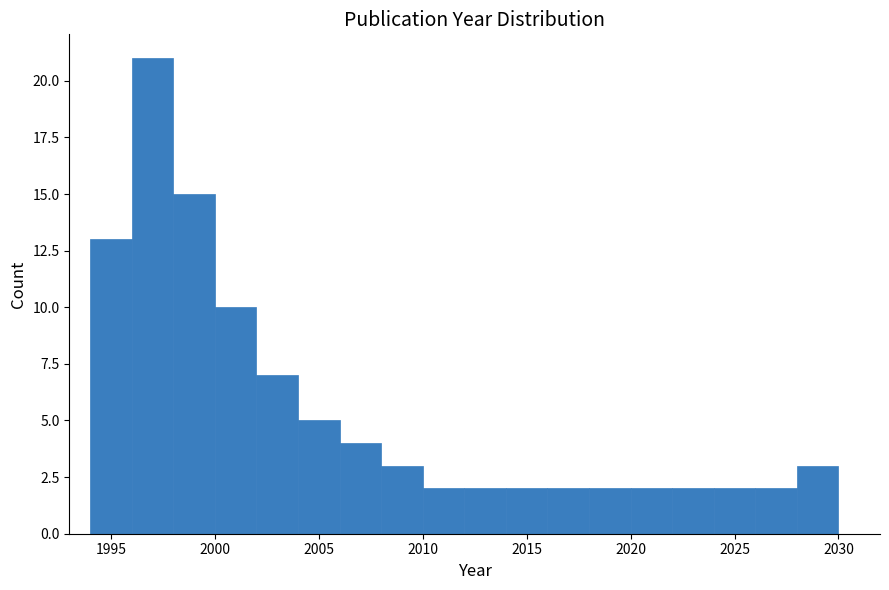

Reading left to right, list every bar in this chart as the range it spans on the x-axis followed by its height. The values are not printed on the chart, so give them approximately, as read against the axis.

1994 to 1996: 13
1996 to 1998: 21
1998 to 2000: 15
2000 to 2002: 10
2002 to 2004: 7
2004 to 2006: 5
2006 to 2008: 4
2008 to 2010: 3
2010 to 2012: 2
2012 to 2014: 2
2014 to 2016: 2
2016 to 2018: 2
2018 to 2020: 2
2020 to 2022: 2
2022 to 2024: 2
2024 to 2026: 2
2026 to 2028: 2
2028 to 2030: 3